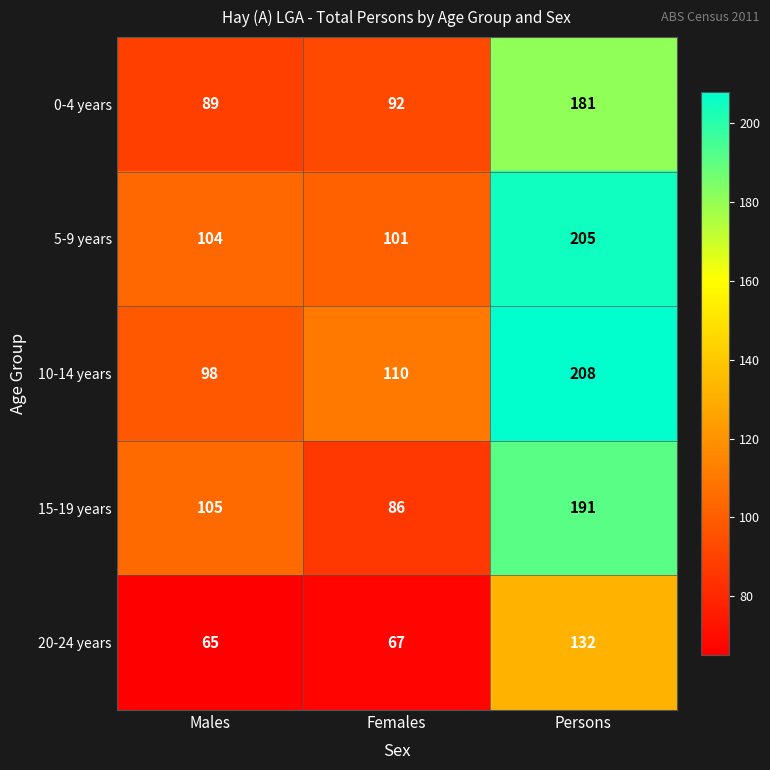

What is the spread (max minus min) of values at Females?

43